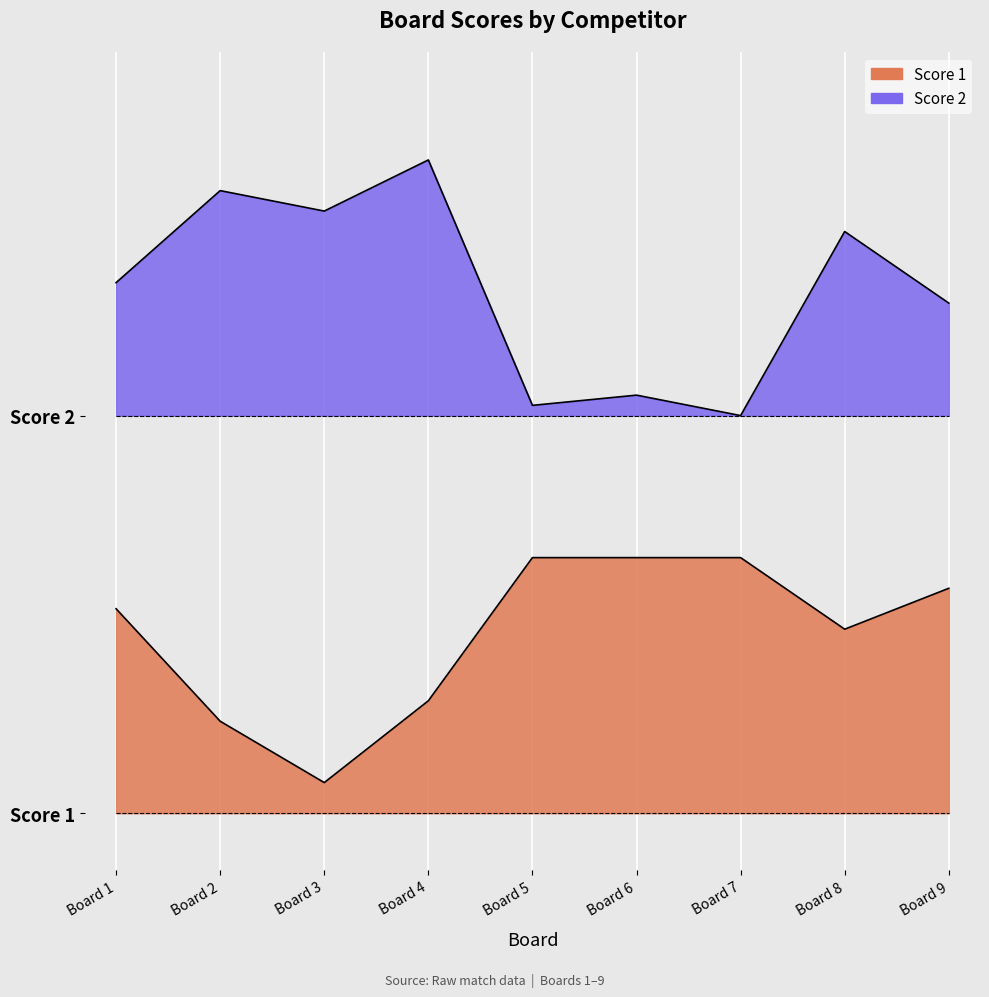

Is the value of Score 2 at Board 5 greater than the value of Score 1 at Board 5?

Yes